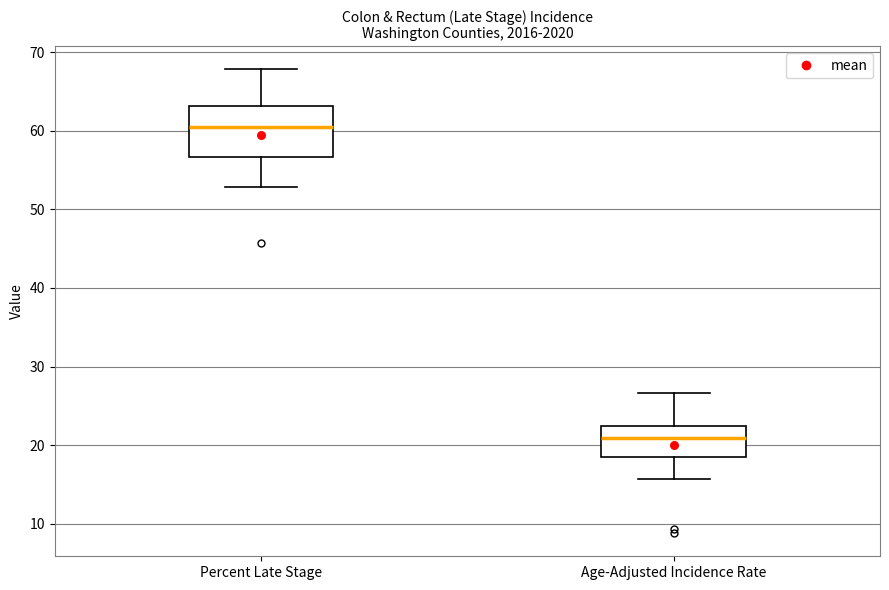

Reading left to right, read every box against the y-axis: the position of its median line, the range the box covers, and the ends of its whiskers. The values are not printed on the chart, so give them approximately, as read against the axis.

Percent Late Stage: median 61, box 57 to 63, whiskers 53 to 68
Age-Adjusted Incidence Rate: median 21, box 19 to 22, whiskers 16 to 27